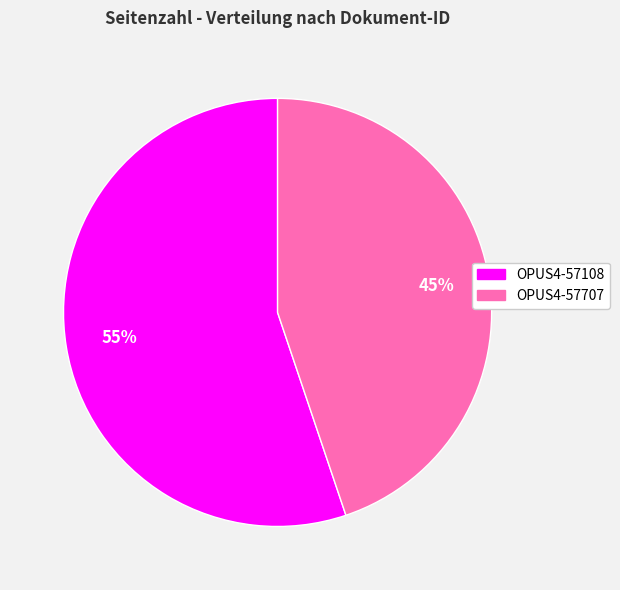

To the nearest percent, what is the combined percentage of OPUS4-57707 and OPUS4-57108?

100%